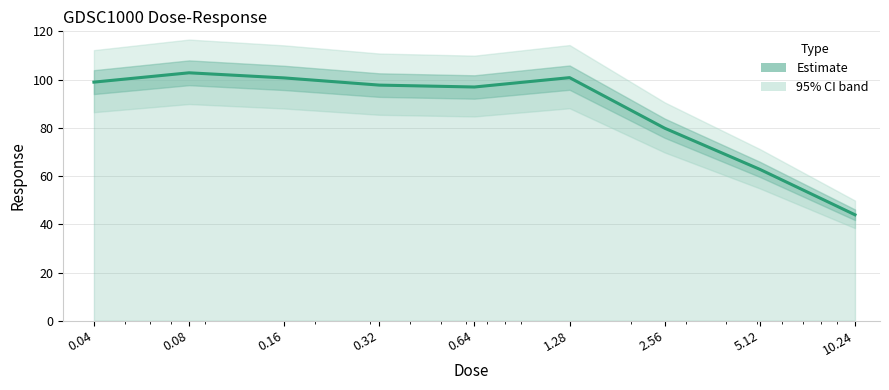

What is the difference between the second highest and second lowest values?

38.0